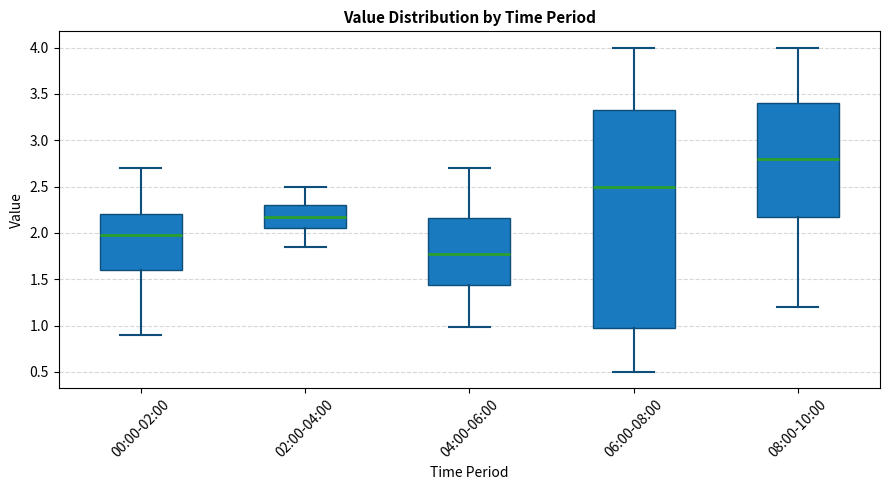

Which box has the lowest median line?

04:00-06:00